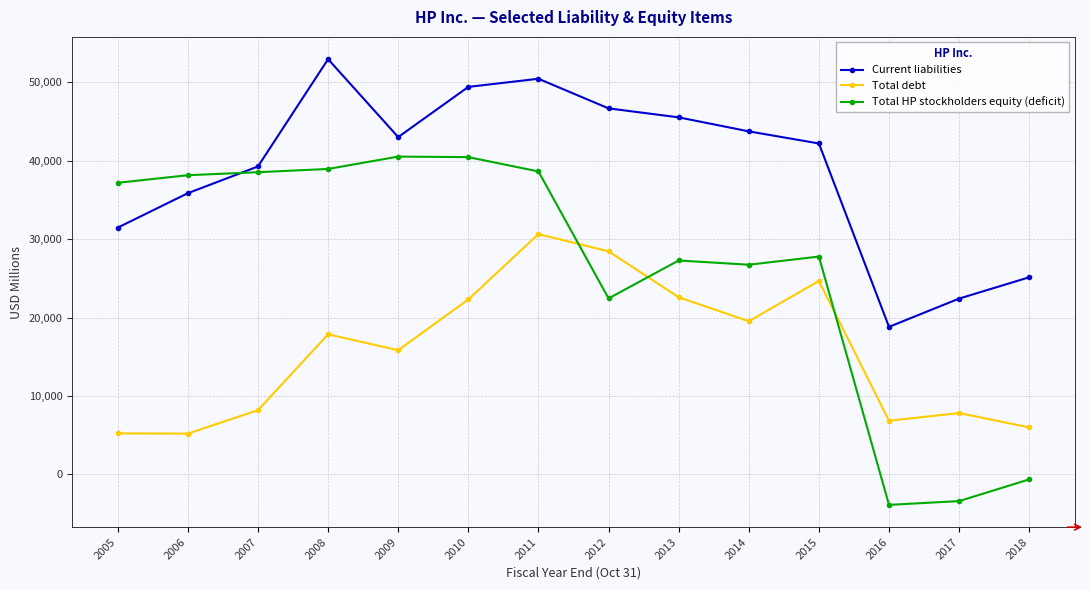

Which series has the widest spread of values?

Total HP stockholders equity (deficit)